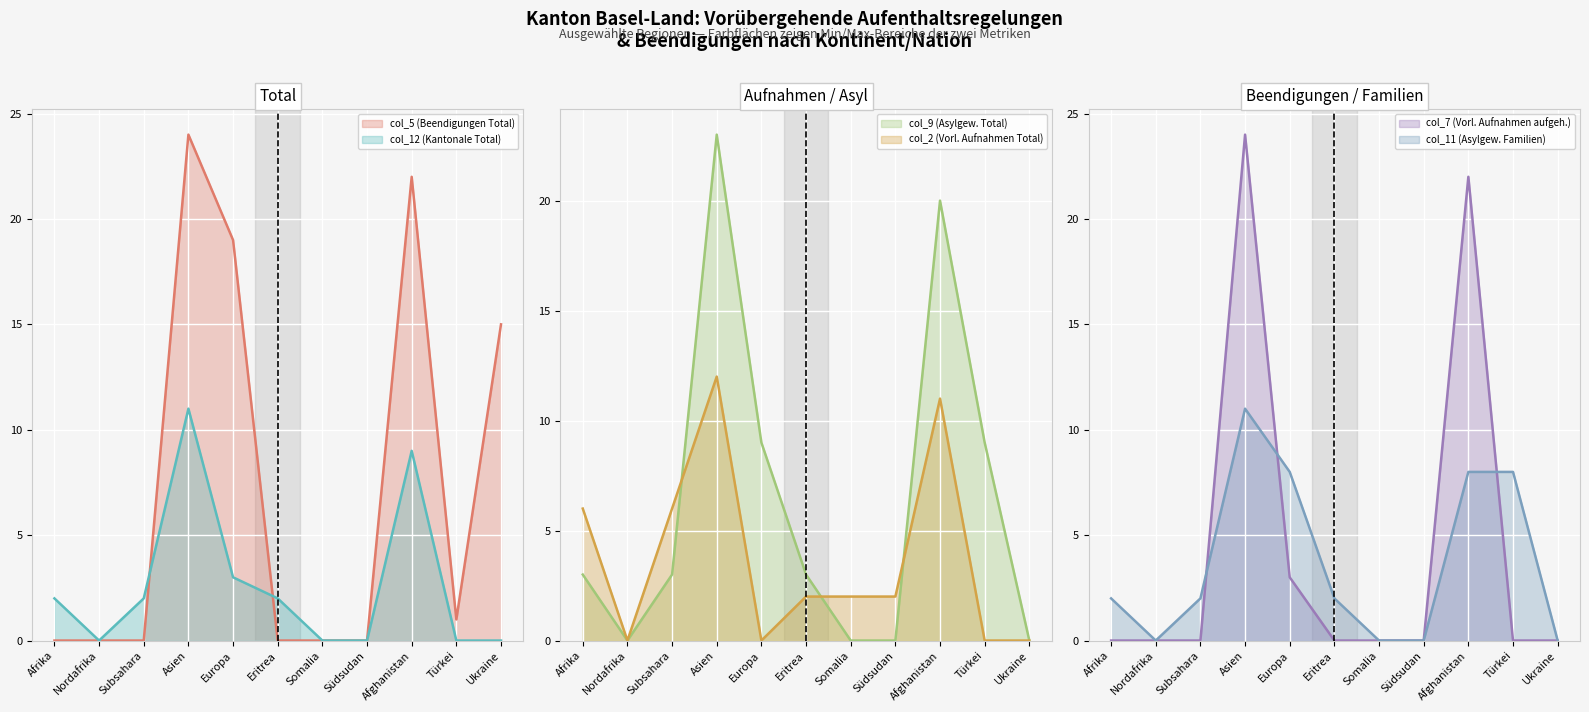

At Somalia, list the series in order from smallest to largest.

col_5 (Beendigungen Total), col_12 (Kantonale Total), col_9 (Asylgew. Total), col_7 (Vorl. Aufnahmen aufgeh.), col_11 (Asylgew. Familien), col_2 (Vorl. Aufnahmen Total)